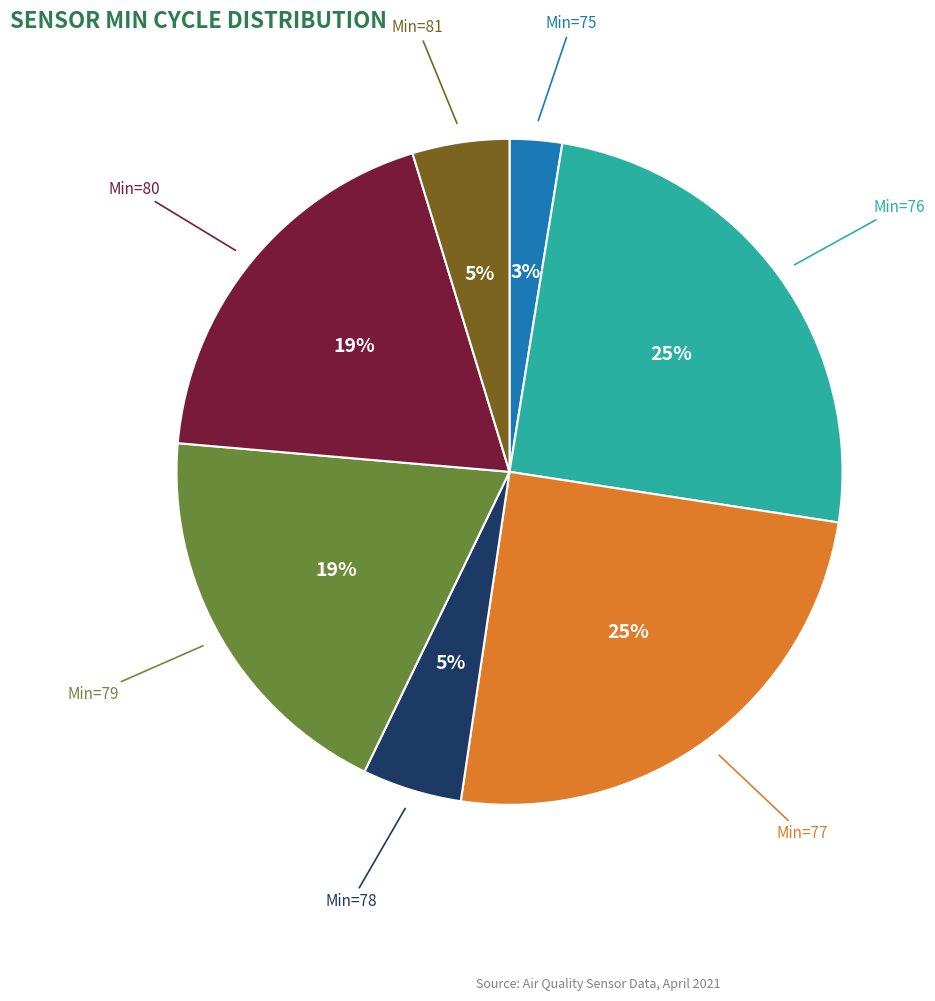

To the nearest percent, what is the average slice percentage?

14%